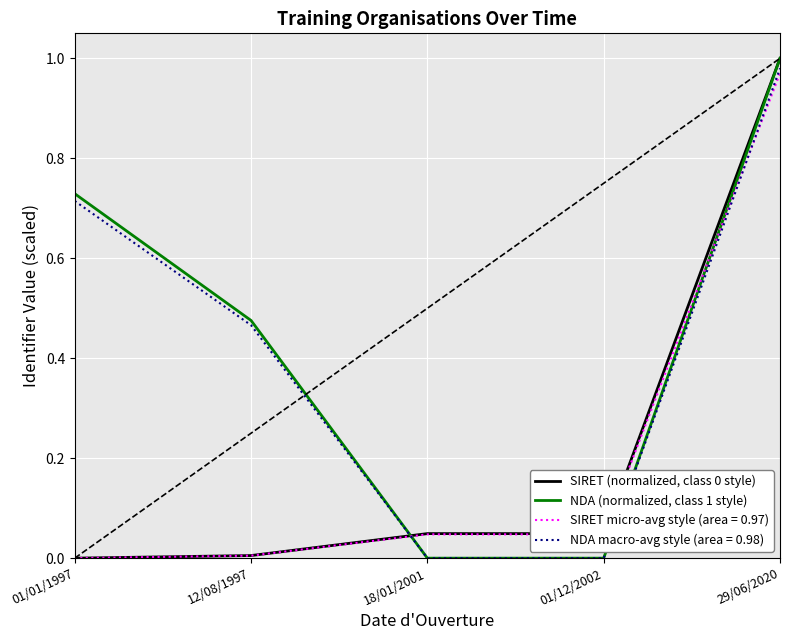

Is the value of SIRET micro-avg style (area = 0.97) at 01/12/2002 greater than the value of SIRET (normalized, class 0 style) at 12/08/1997?

Yes